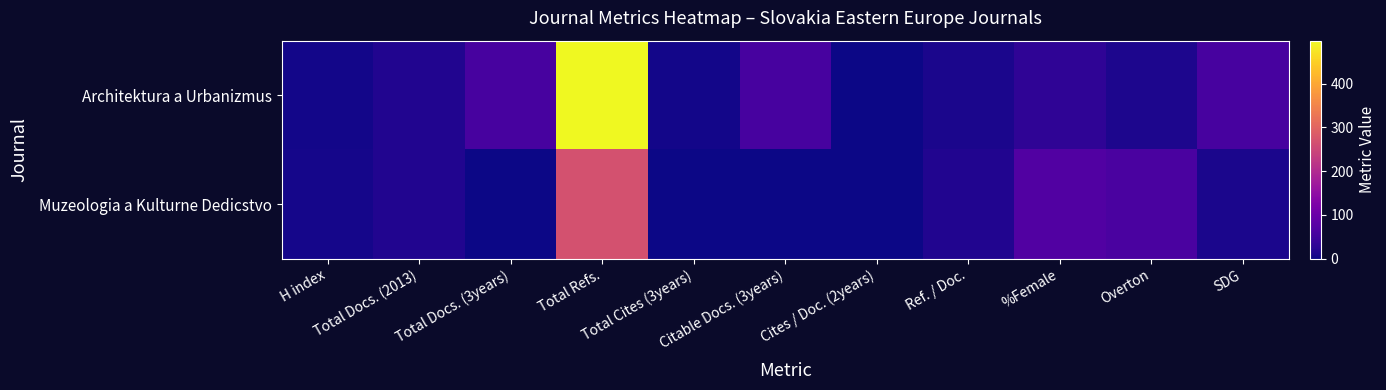

Reading left to right, what are all the values shown in this chart?

Architektura a Urbanizmus: H index=5	Total Docs. (2013)=16	Total Docs. (3years)=58	Total Refs.=498	Total Cites (3years)=4	Citable Docs. (3years)=58	Cites / Doc. (2years)=0	Ref. / Doc.=11	%Female=31	Overton=13	SDG=58
Muzeologia a Kulturne Dedicstvo: H index=7	Total Docs. (2013)=16	Total Docs. (3years)=0	Total Refs.=267	Total Cites (3years)=0	Citable Docs. (3years)=0	Cites / Doc. (2years)=0	Ref. / Doc.=16	%Female=69	Overton=61	SDG=11